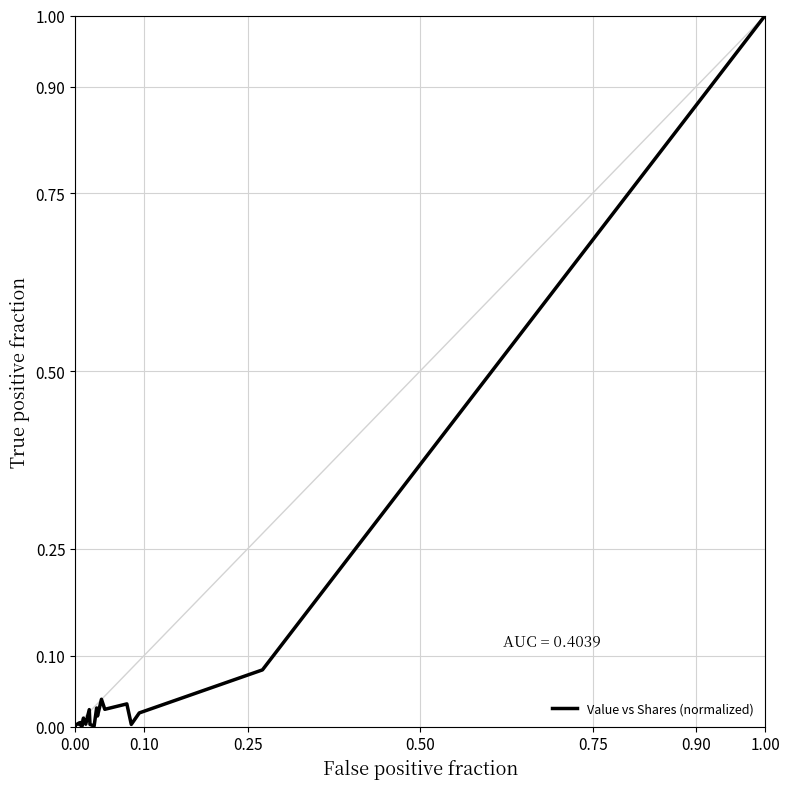

The value at 15 is 0.0. True or false?

False